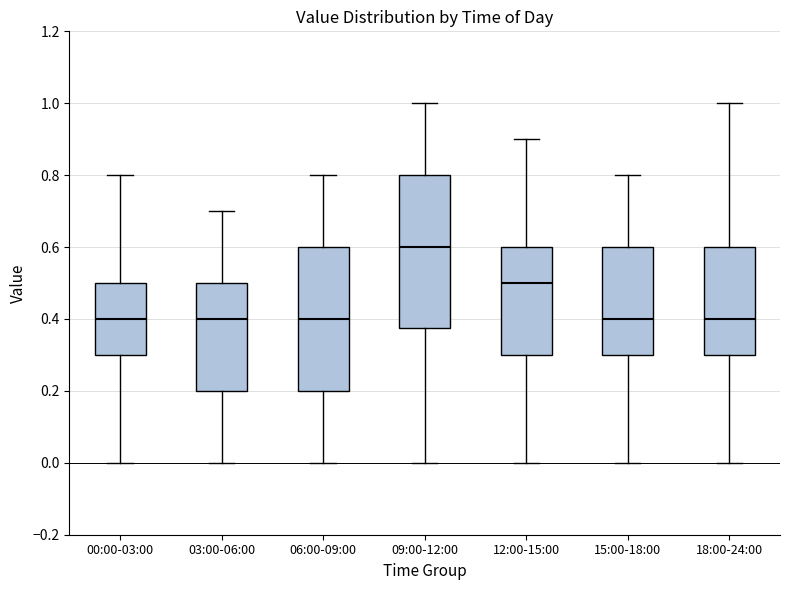

Which box is the tallest, from its lower edge to its upper edge?

09:00-12:00